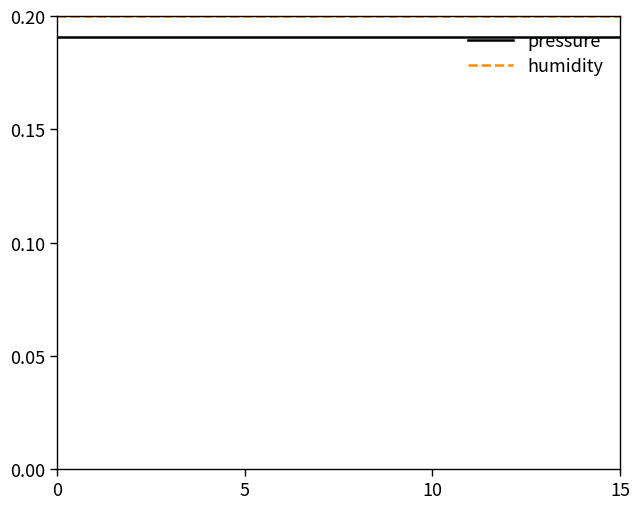

True or false: humidity and pressure intersect in this chart.

False